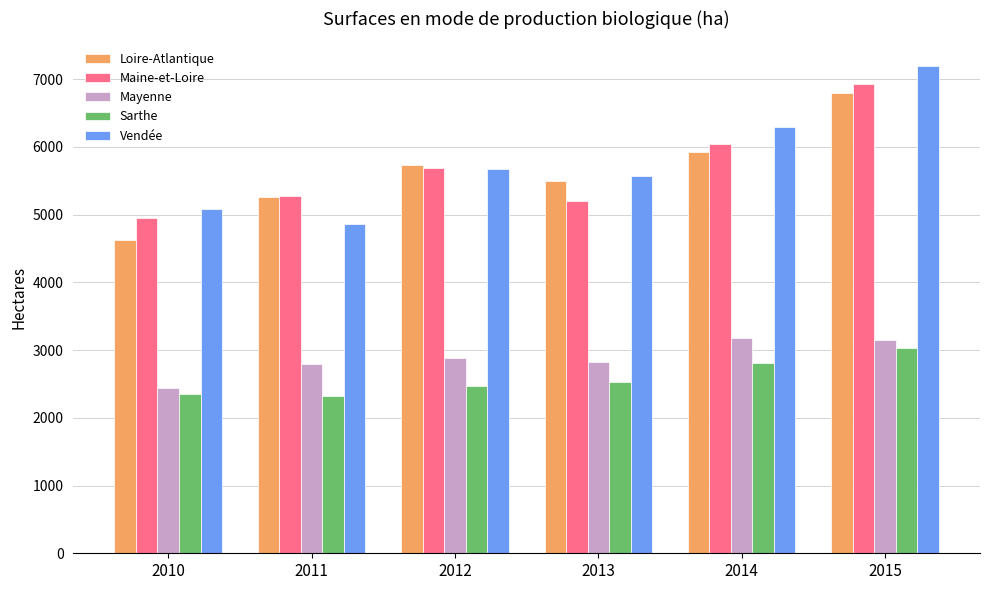

How many bars are there in each group?

5